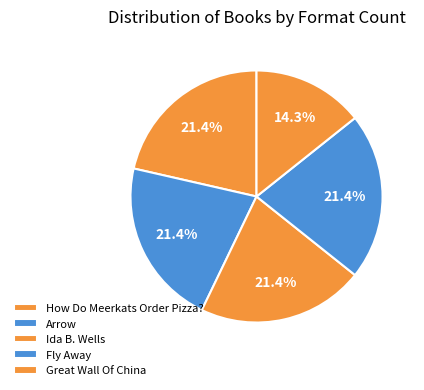

How many segments does this pie chart have?

5